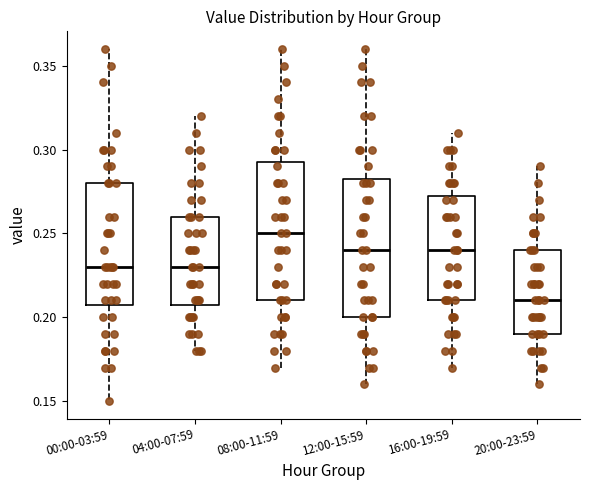

Reading left to right, transcribe this box plot: for each box, give where its median line is, the range the box spans, and where its two whiskers end, as read against the y-axis. The values are not printed on the chart, so give them approximately, as read against the axis.

00:00-03:59: median 0.230, box 0.210 to 0.280, whiskers 0.150 to 0.360
04:00-07:59: median 0.230, box 0.210 to 0.260, whiskers 0.180 to 0.320
08:00-11:59: median 0.250, box 0.210 to 0.295, whiskers 0.170 to 0.360
12:00-15:59: median 0.240, box 0.200 to 0.285, whiskers 0.160 to 0.360
16:00-19:59: median 0.240, box 0.210 to 0.275, whiskers 0.170 to 0.310
20:00-23:59: median 0.210, box 0.190 to 0.240, whiskers 0.160 to 0.290